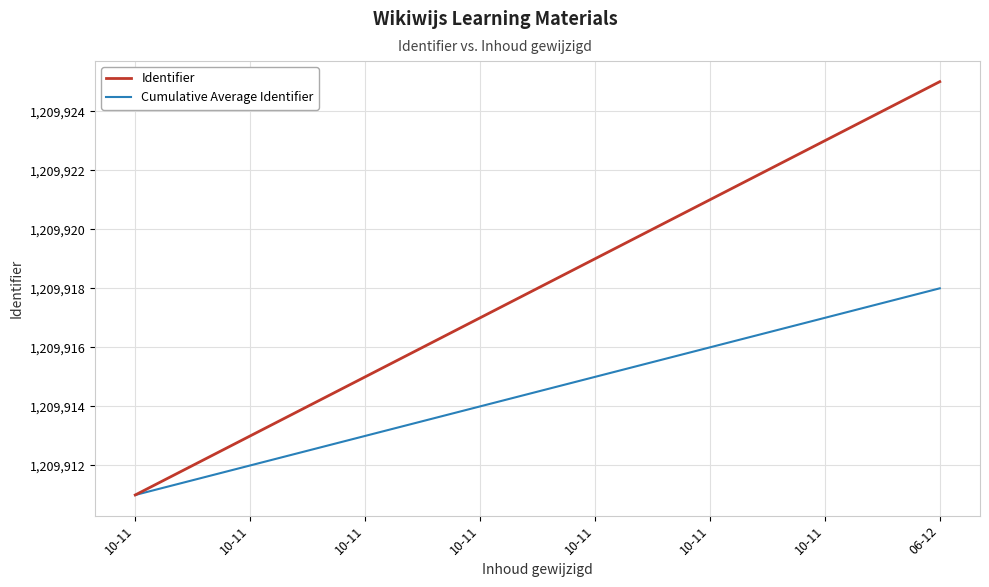

What are all the series names shown in the legend?

Identifier, Cumulative Average Identifier